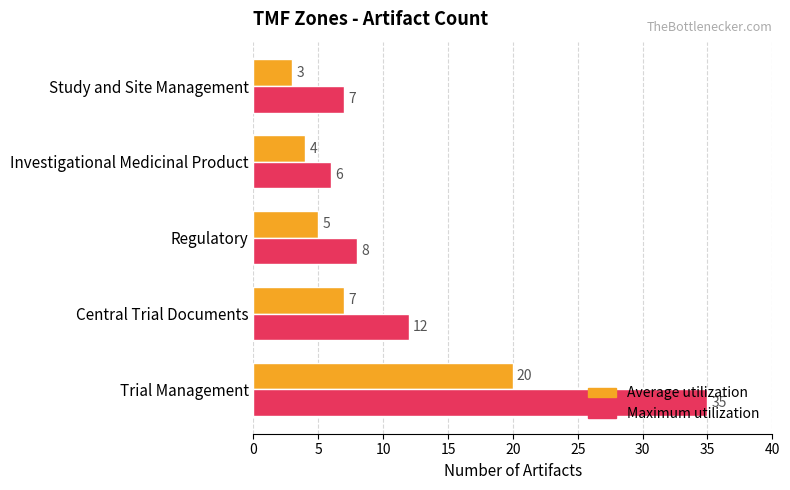

What is the difference between the second highest and second lowest values in the Maximum utilization series?

5